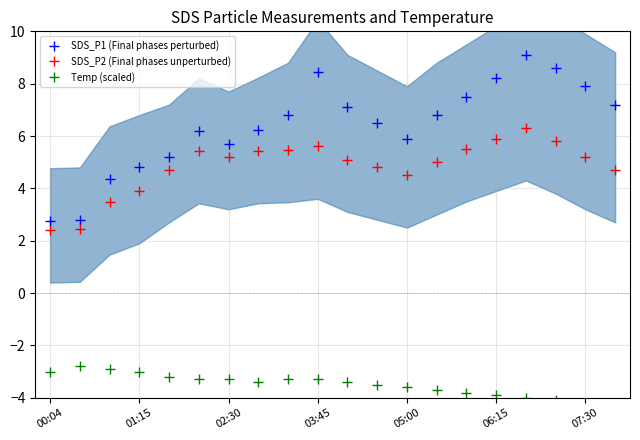

What is the sum of the SDS_P2 (Final phases unperturbed) values at 06:15 and 00:04?

8.3